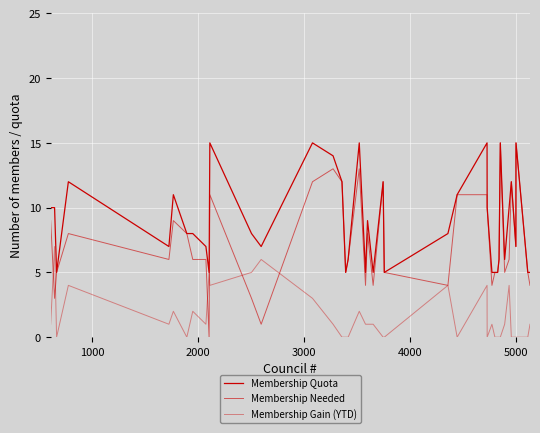

Is this an area chart (filled region under the line)?

No